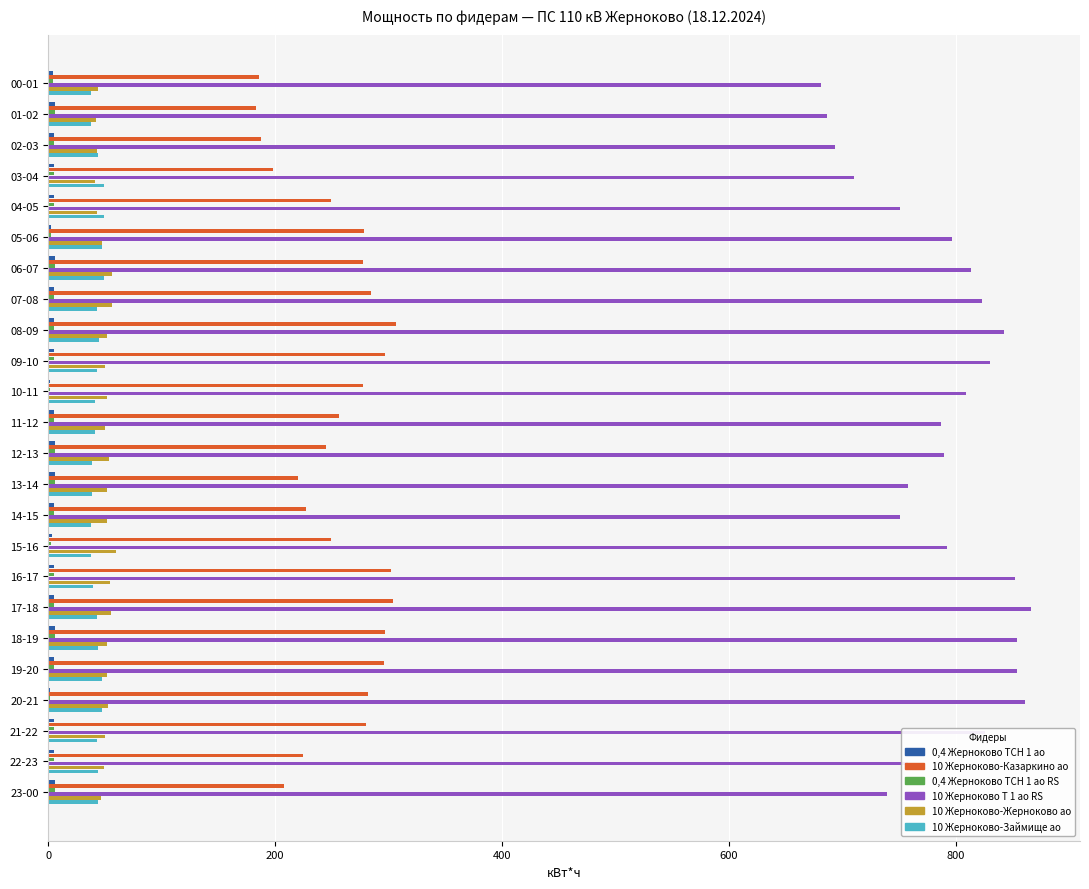

How many distinct data groups are displayed?

6